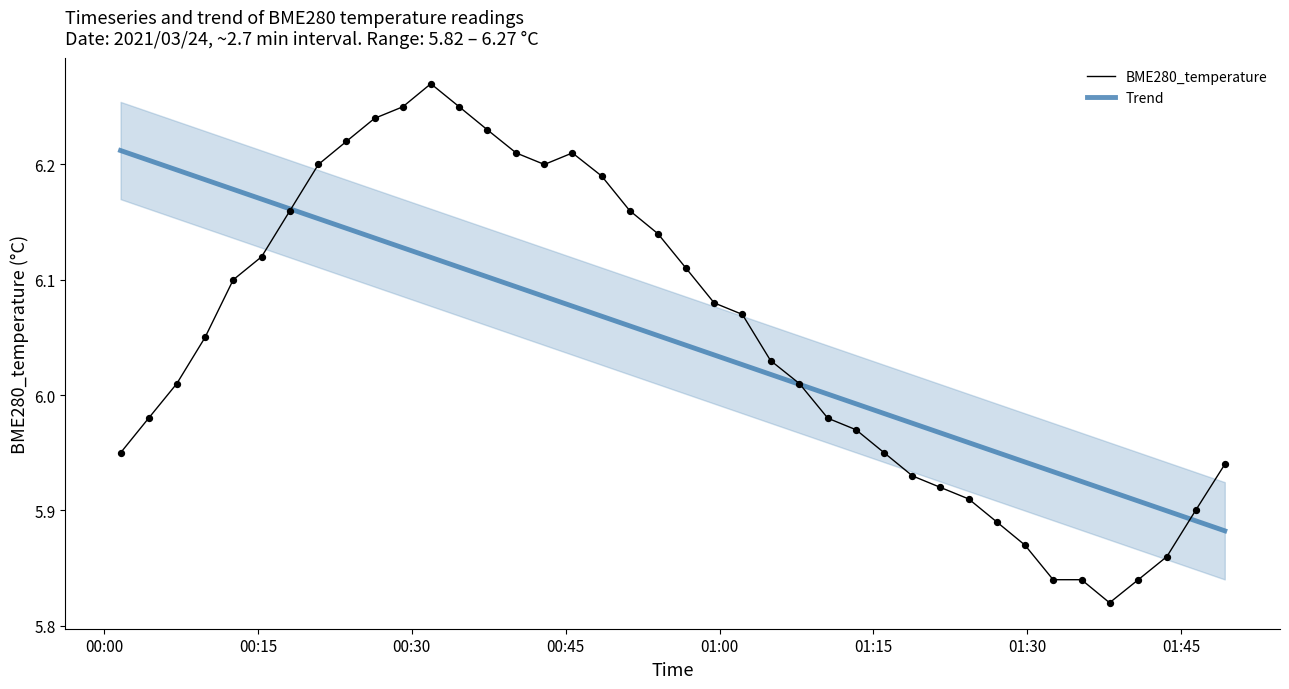

Which series has the largest Y range (max minus min)?

BME280_temperature